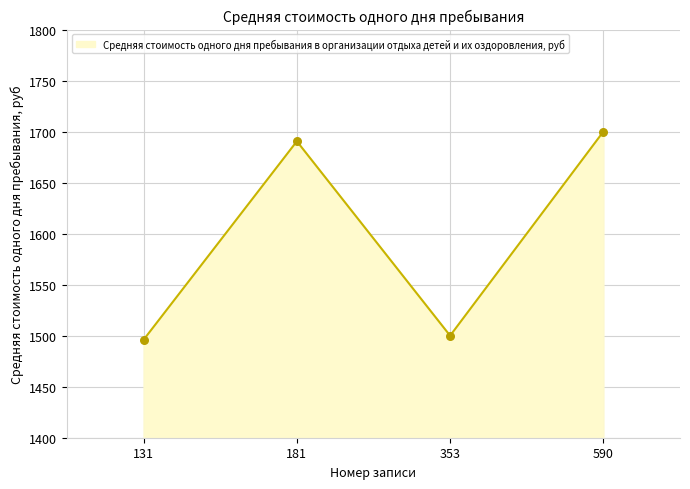

Which has a higher value, 181 or 590?

590